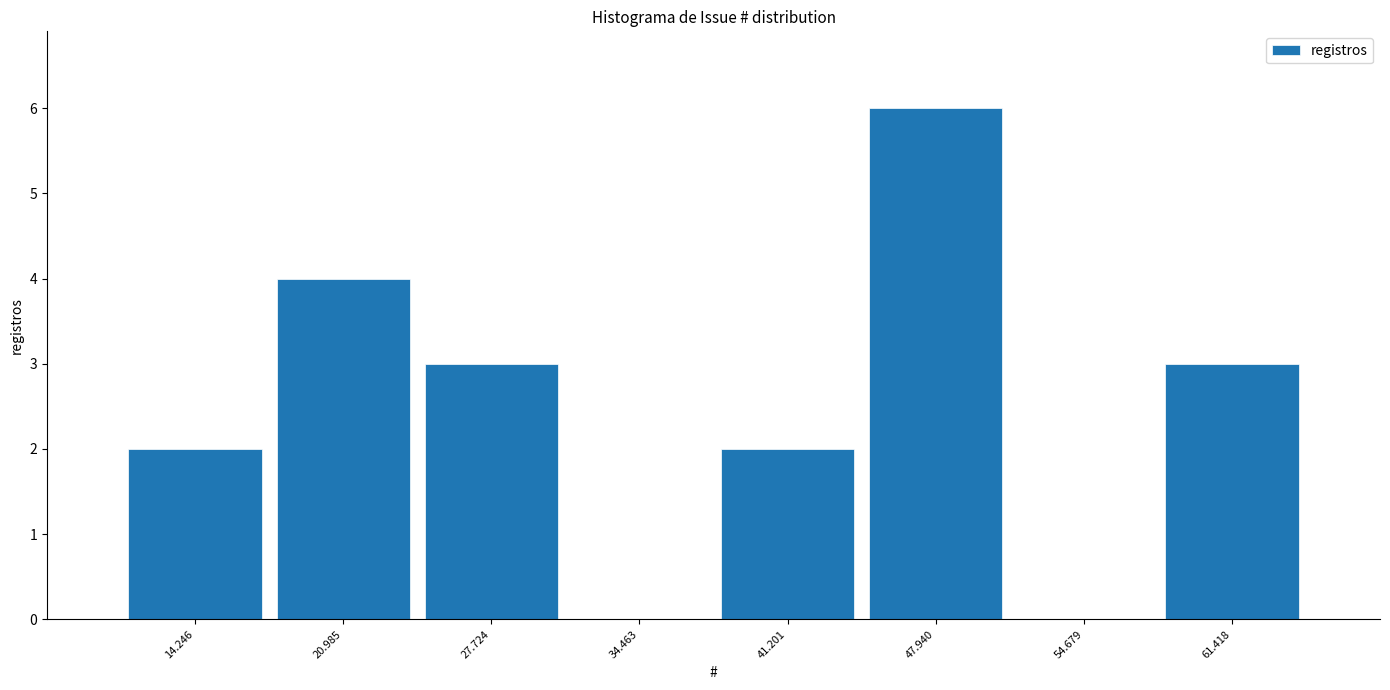

Reading left to right, transcribe all the data shown in this chart.

14.246=2	20.985=4	27.724=3	34.463=0	41.201=2	47.940=6	54.679=0	61.418=3